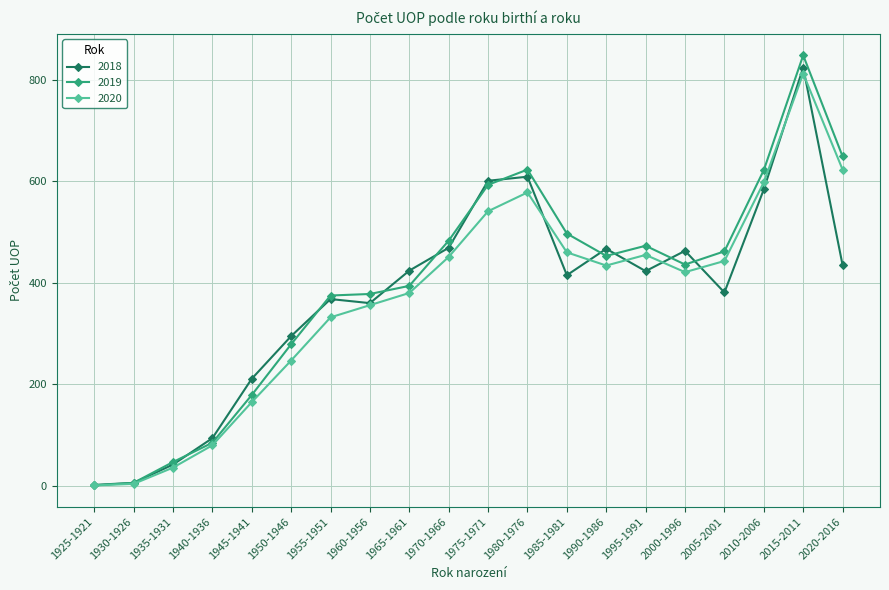

Which category has the highest value in the 2019 series?

2015-2011